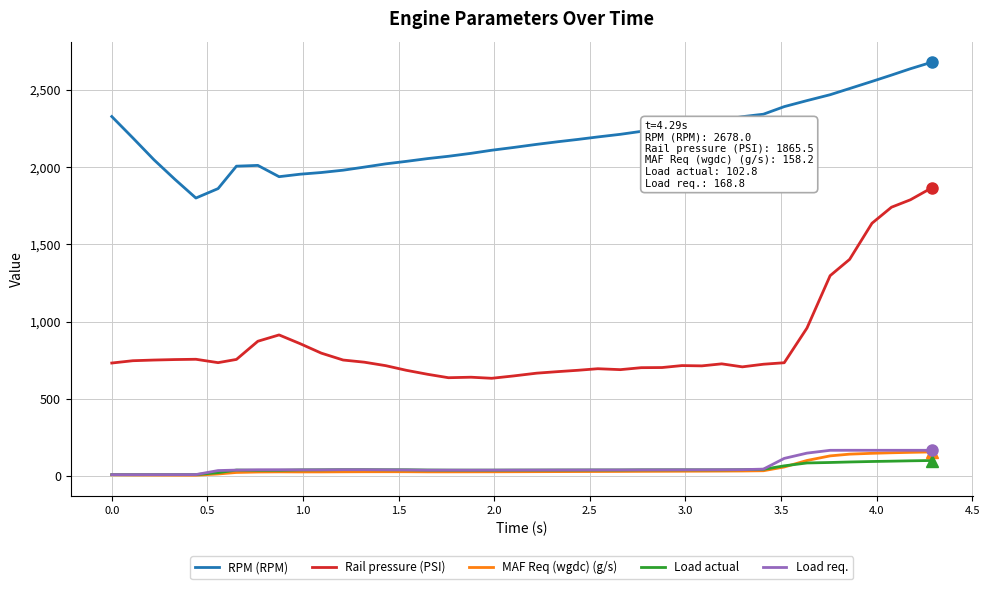

True or false: Rail pressure (PSI) and MAF Req (wgdc) (g/s) intersect in this chart.

False